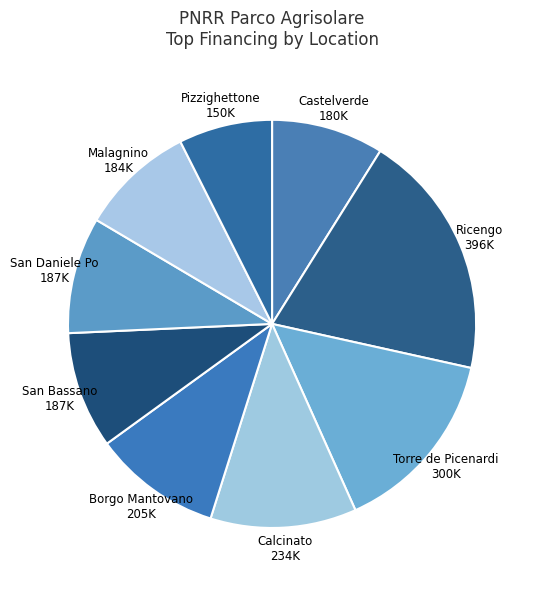

Is Pizzighettone the majority of the pie?

No